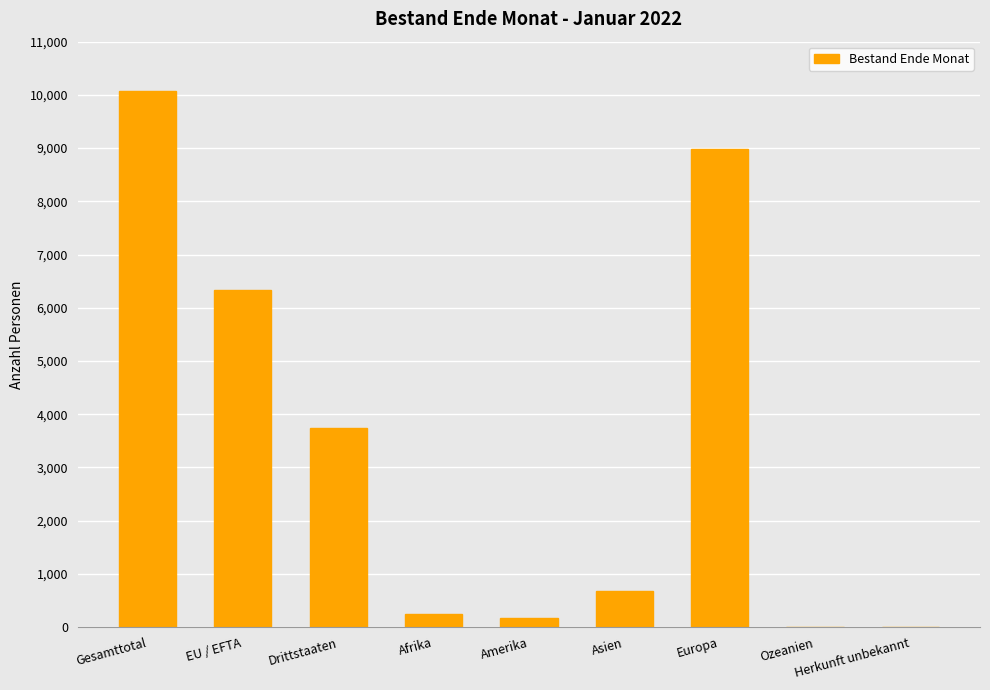

Which category has the highest value across all series?

Gesamttotal